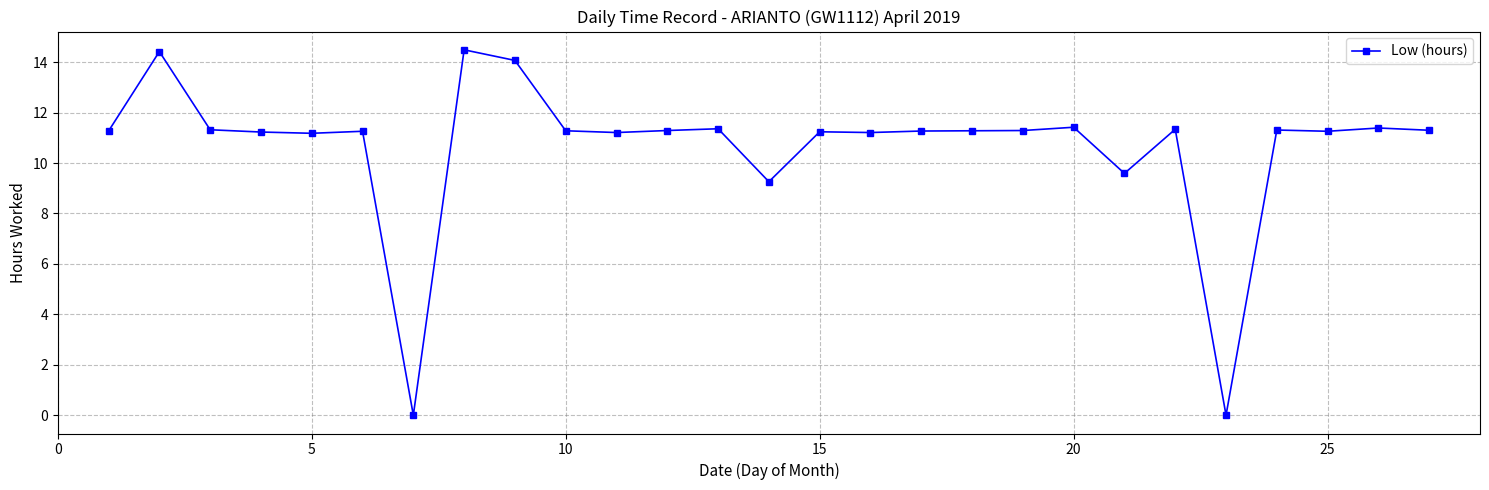

What is the difference between the maximum and minimum values?

14.5